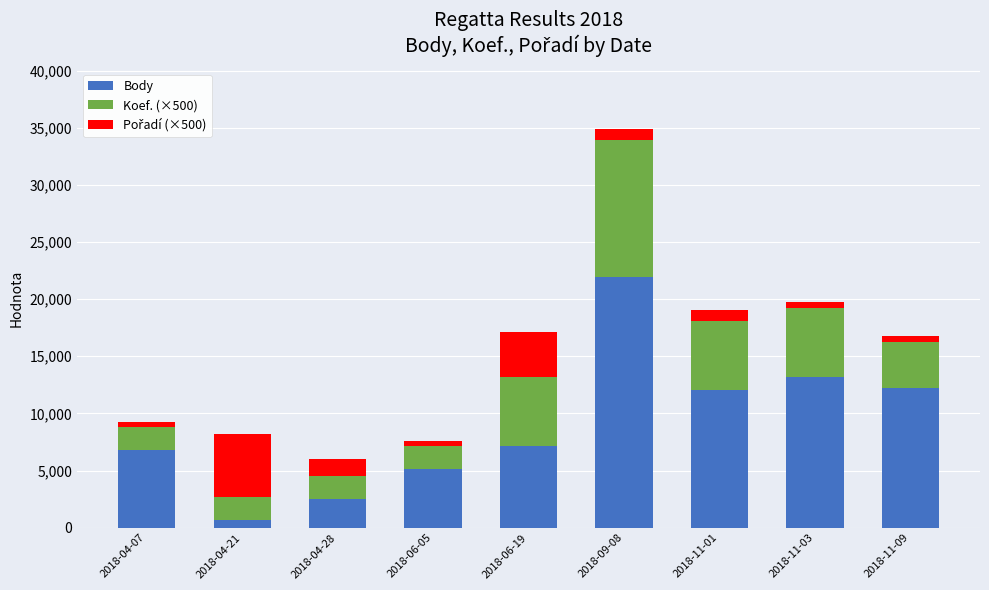

Which category has the lowest value in the Body series?

2018-04-21